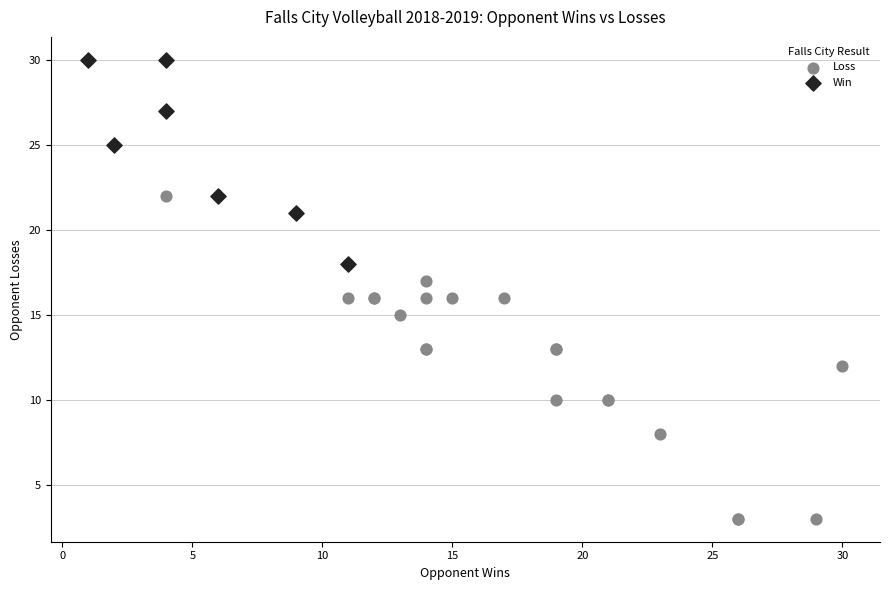

Which series has the widest spread of Y values?

Loss